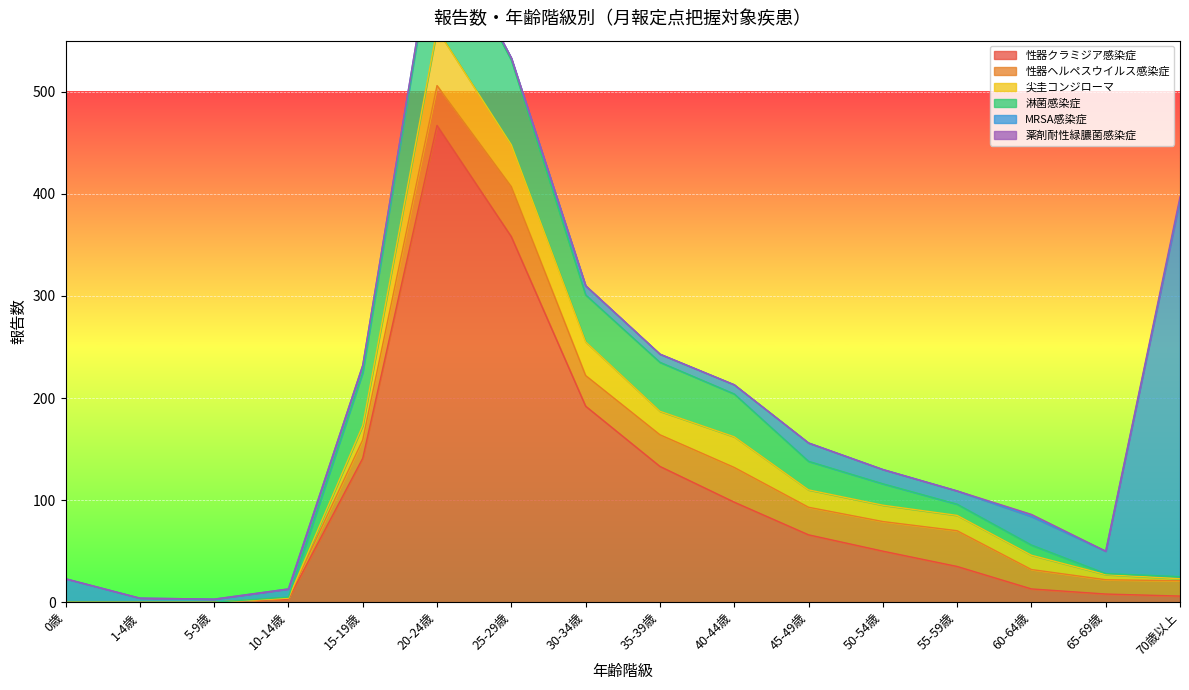

At which category does 尖圭コンジローマ reach its first local valley?

35-39歳